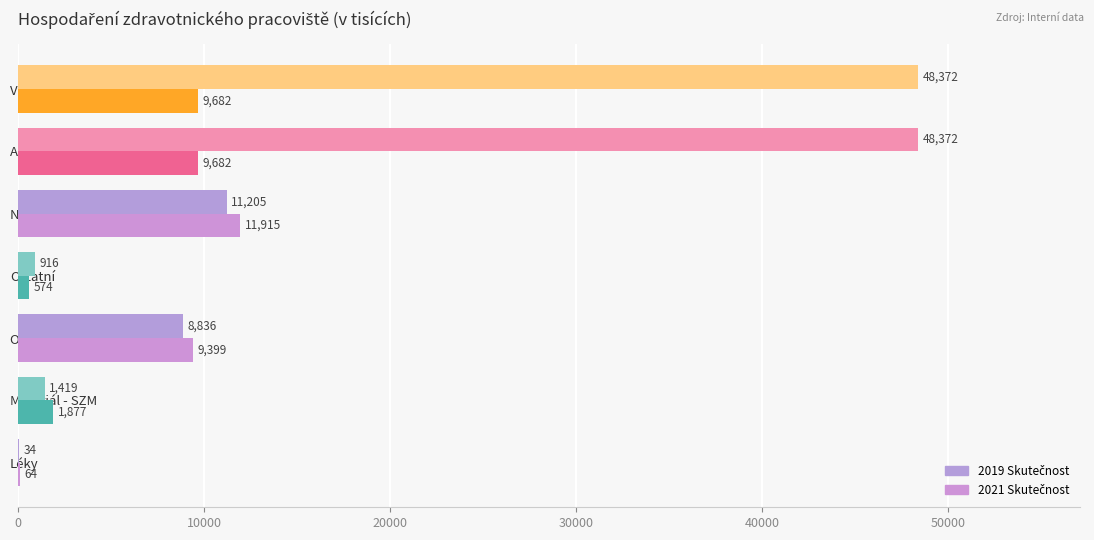

Count the number of data series in this chart.

2